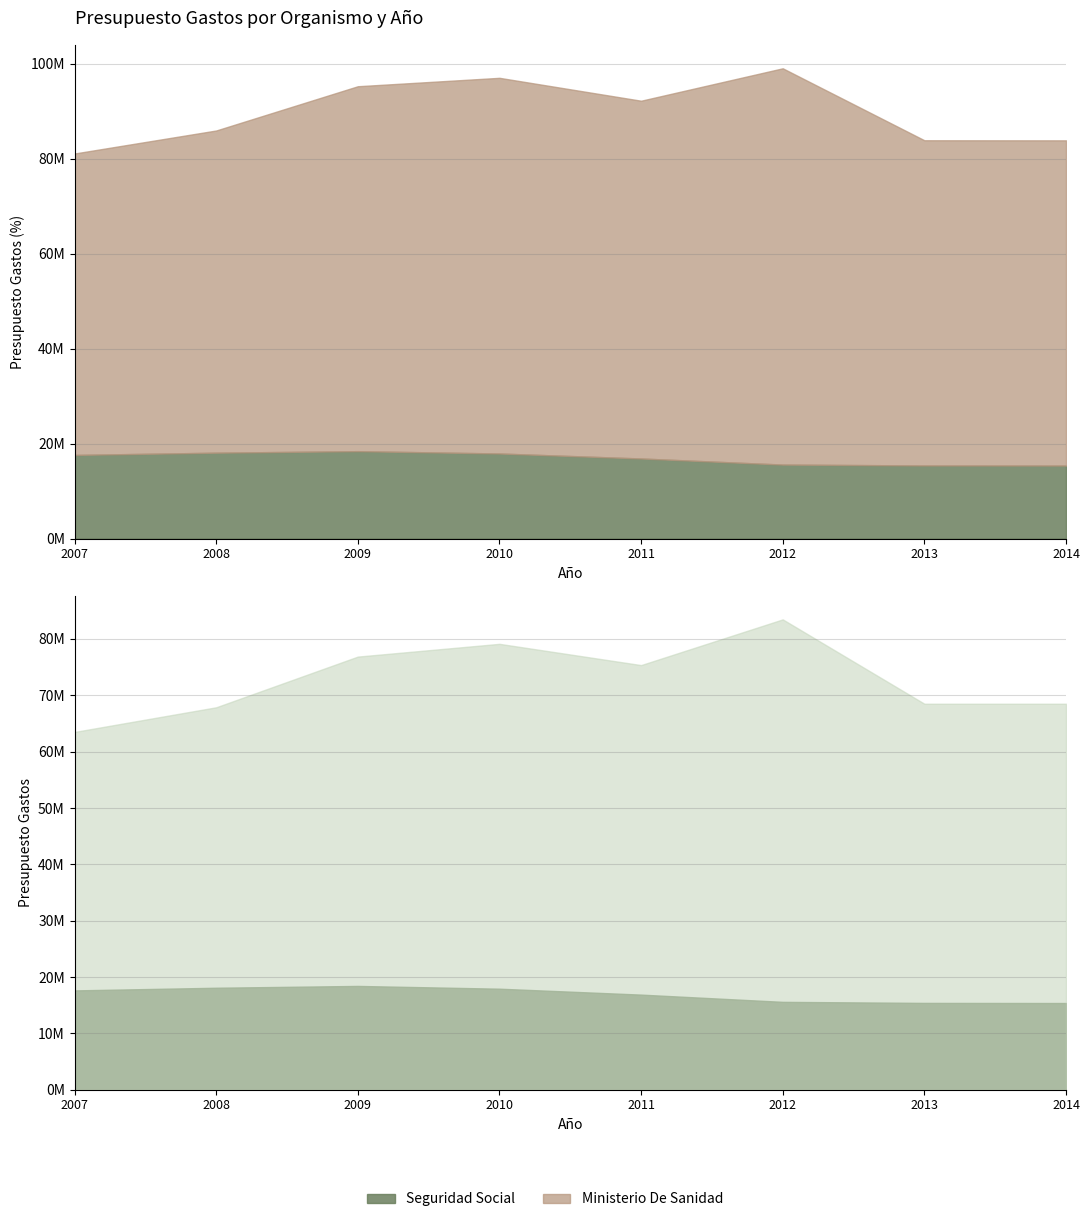

True or false: Ministerio De Sanidad has a value of 121294101 at 2008.

False